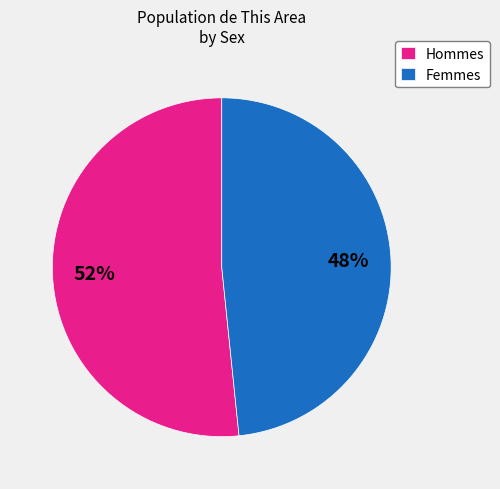

Which slice is the smallest?

Femmes